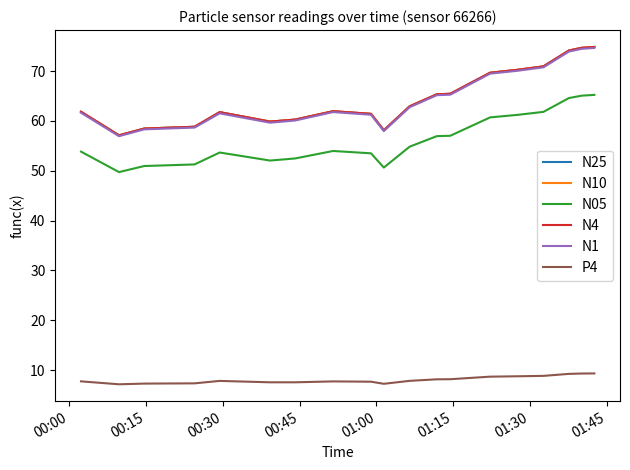

True or false: N10 and N05 cross at least once.

False